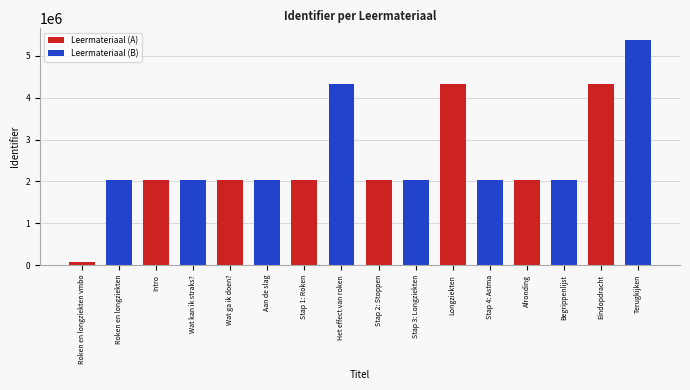

What is the difference between the maximum and minimum values in the Leermateriaal (B) series?

3355549